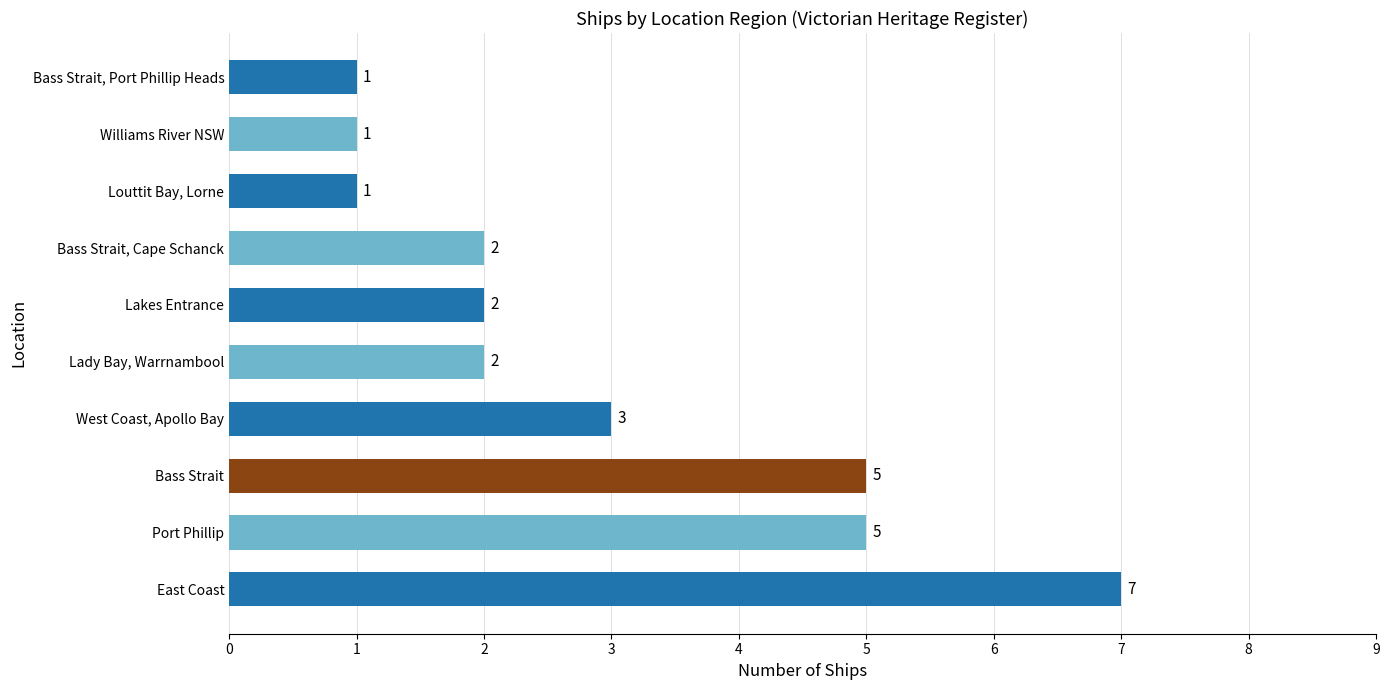

What is the average value?

3